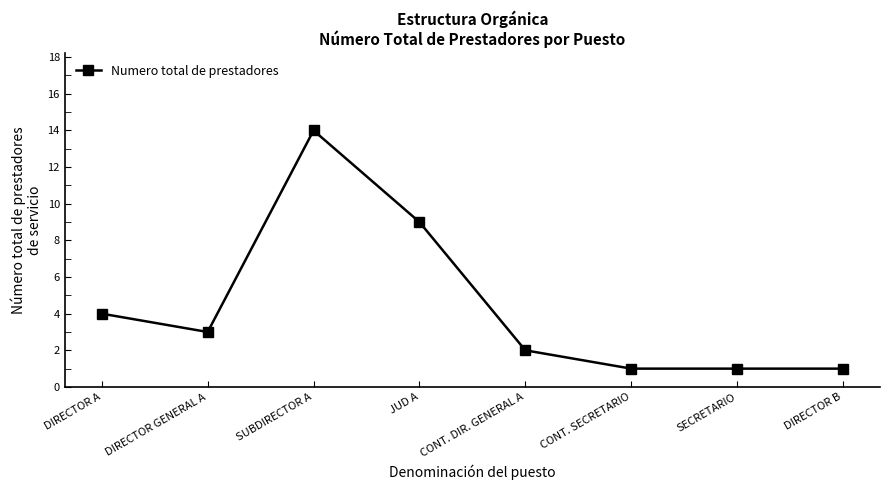

Reading left to right, what are all the values shown in this chart?

DIRECTOR A=4	DIRECTOR GENERAL A=3	SUBDIRECTOR A=14	JUD A=9	CONT. DIR. GENERAL A=2	CONT. SECRETARIO=1	SECRETARIO=1	DIRECTOR B=1